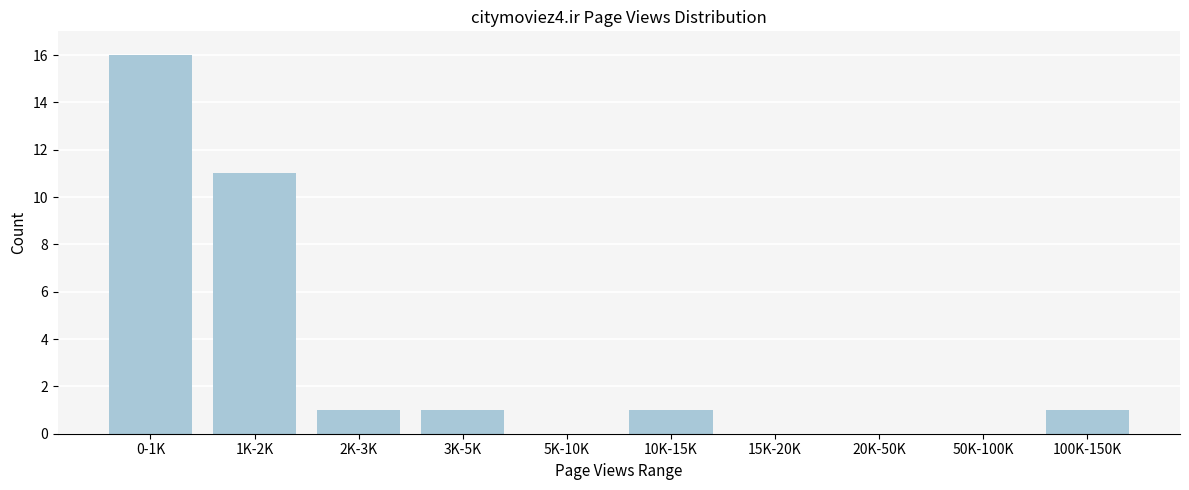

Reading left to right, what are all the values shown in this chart?

0-1K=16	1K-2K=11	2K-3K=1	3K-5K=1	5K-10K=0	10K-15K=1	15K-20K=0	20K-50K=0	50K-100K=0	100K-150K=1